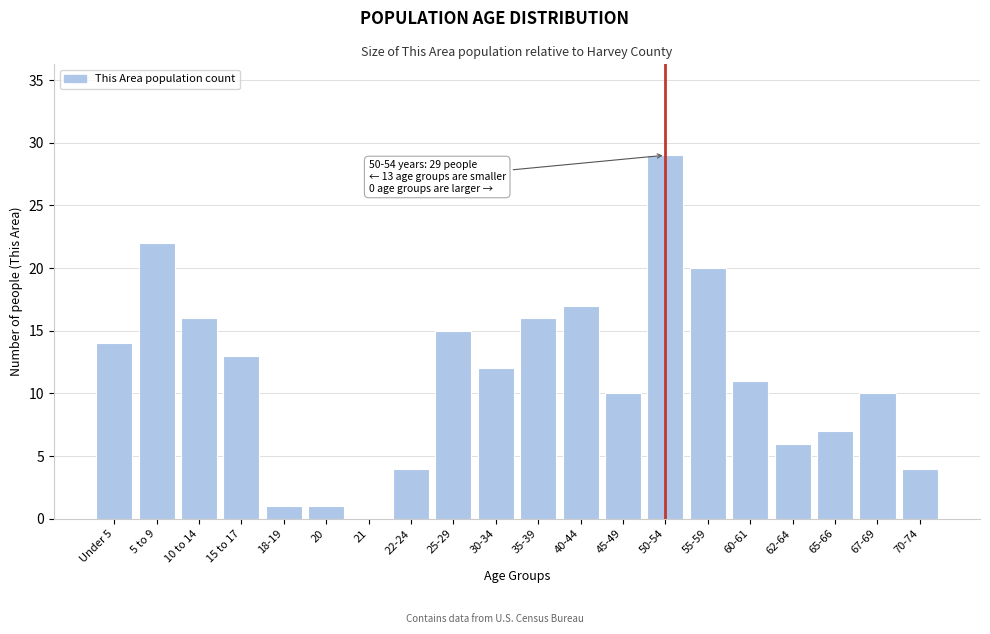

Reading left to right, transcribe all the data shown in this chart.

Under 5=14	5 to 9=22	10 to 14=16	15 to 17=13	18-19=1	20=1	21=0	22-24=4	25-29=15	30-34=12	35-39=16	40-44=17	45-49=10	50-54=29	55-59=20	60-61=11	62-64=6	65-66=7	67-69=10	70-74=4